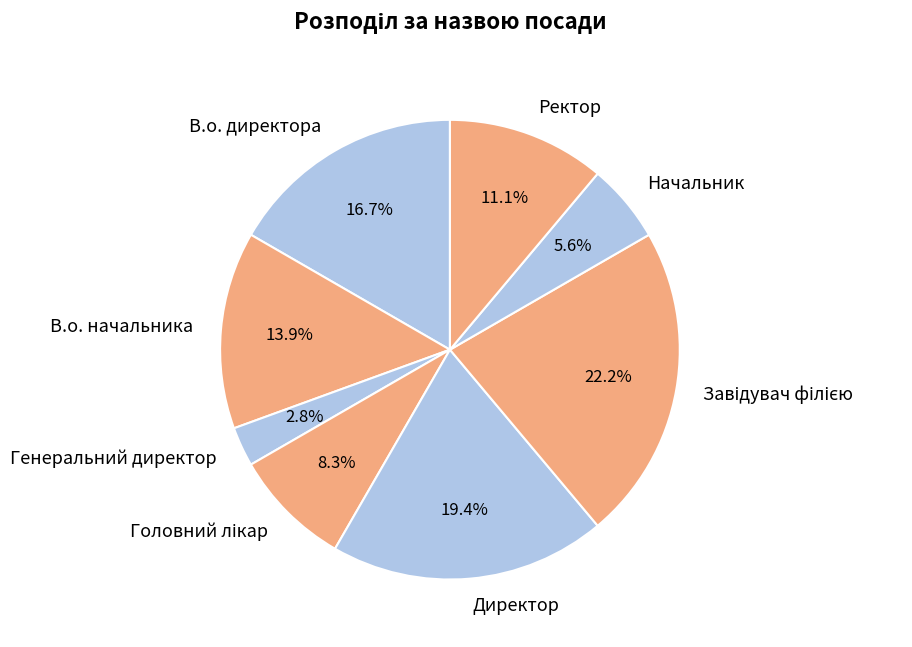

Between Начальник and Генеральний директор, which is larger?

Начальник